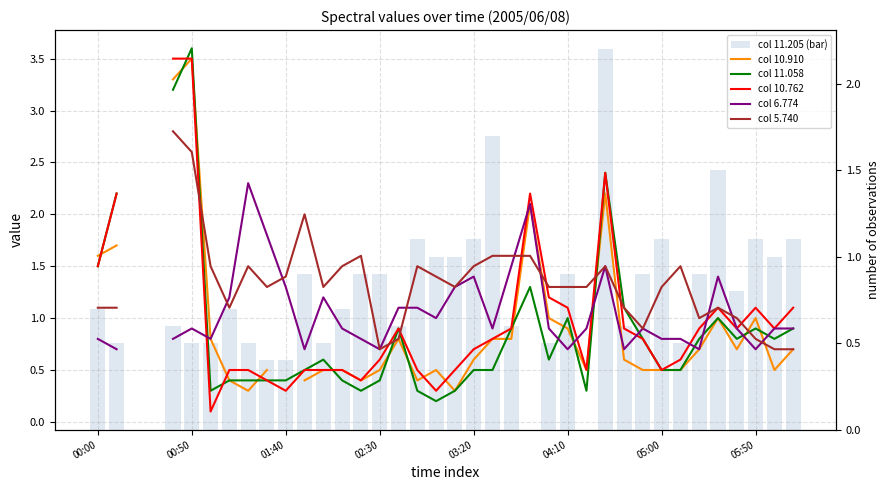

Is it true that col 11.205 (bar) equals 1.2 at 05:50?

False